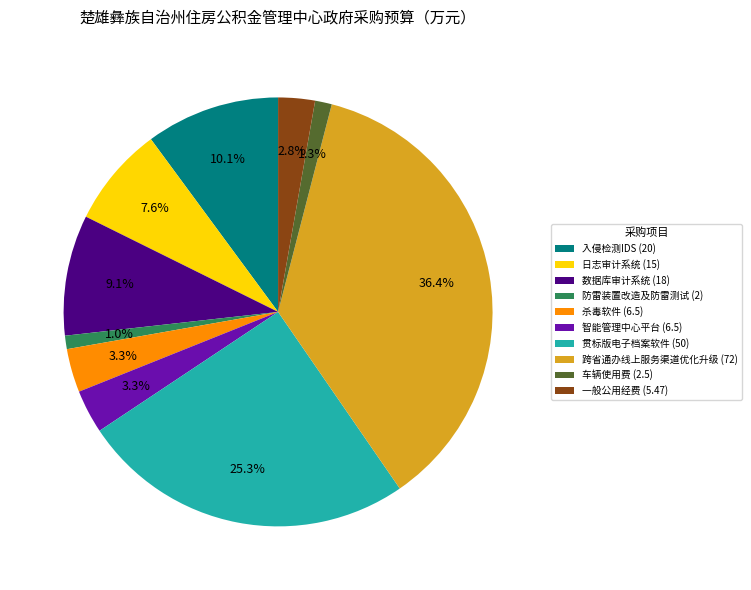

Is it true that 日志审计系统 is 8% of the pie?

True